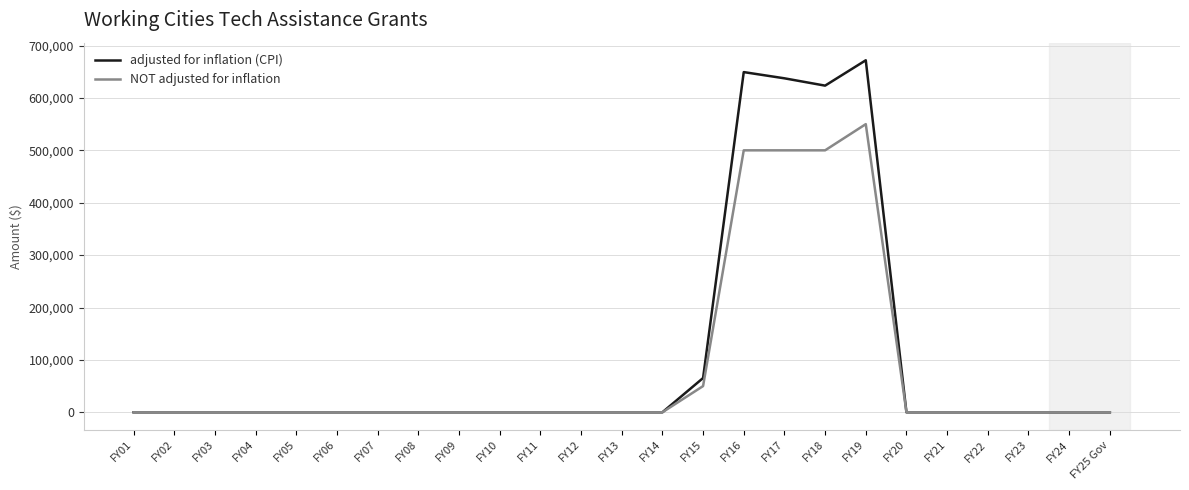

At which category does the chart reach its peak across all series?

FY19